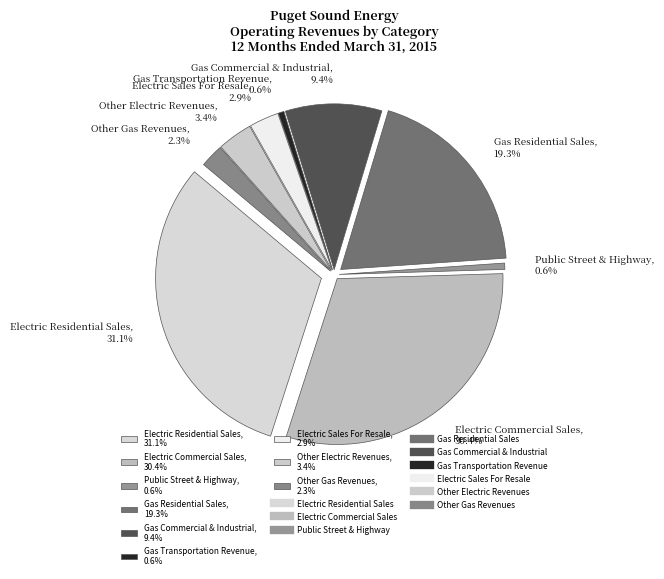

To the nearest percent, what portion does Electric Sales For Resale represent?

3%